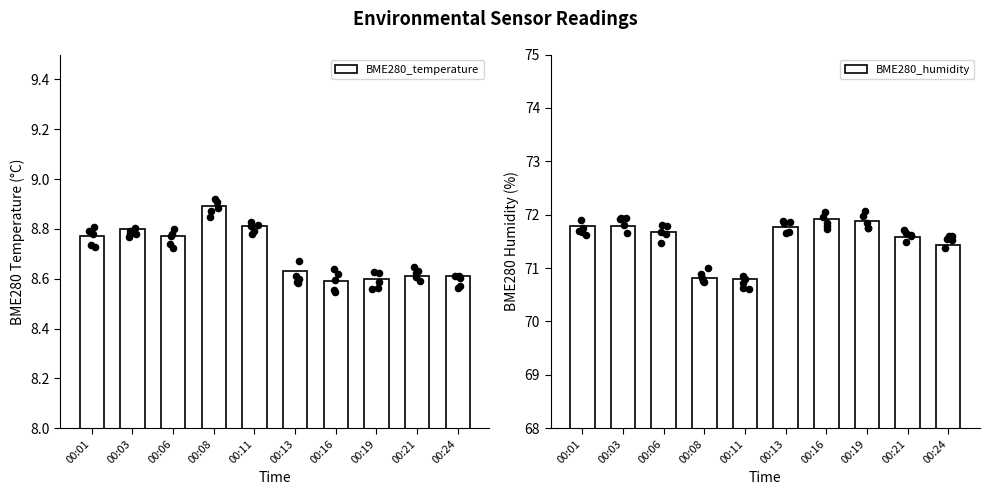

Is the value of BME280_humidity at 00:24 greater than the value of BME280_temperature at 00:24?

Yes